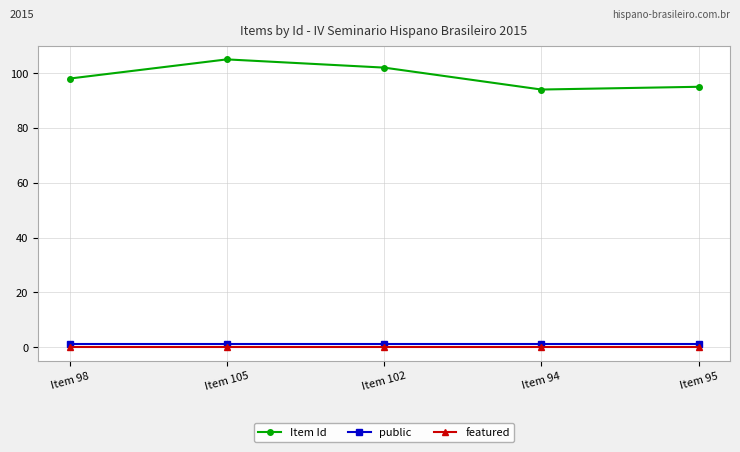

The value of featured at Item 95 is 0. True or false?

True